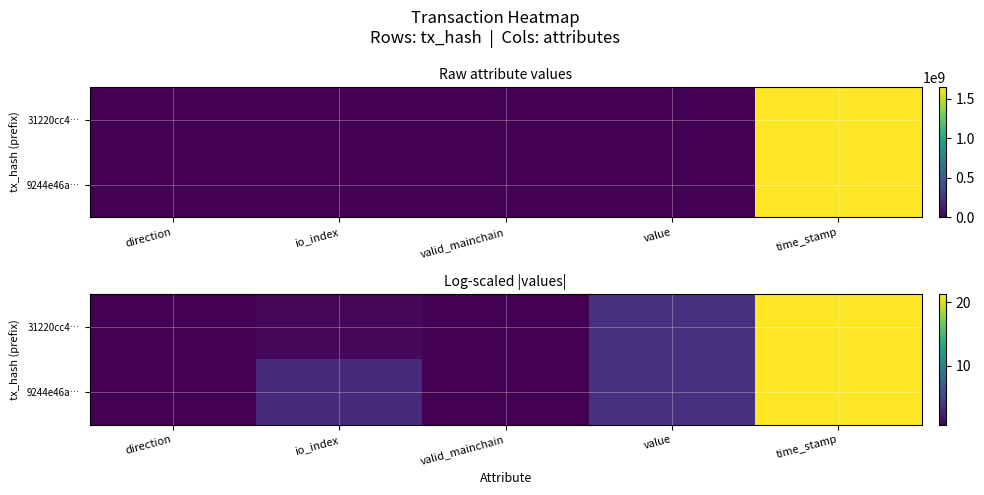

Which series has the largest total across all categories?

9244e46a…